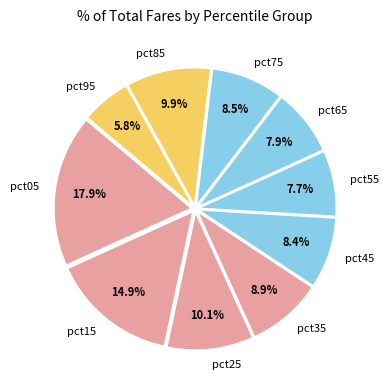

Does pct15 account for over 50% of the chart?

No